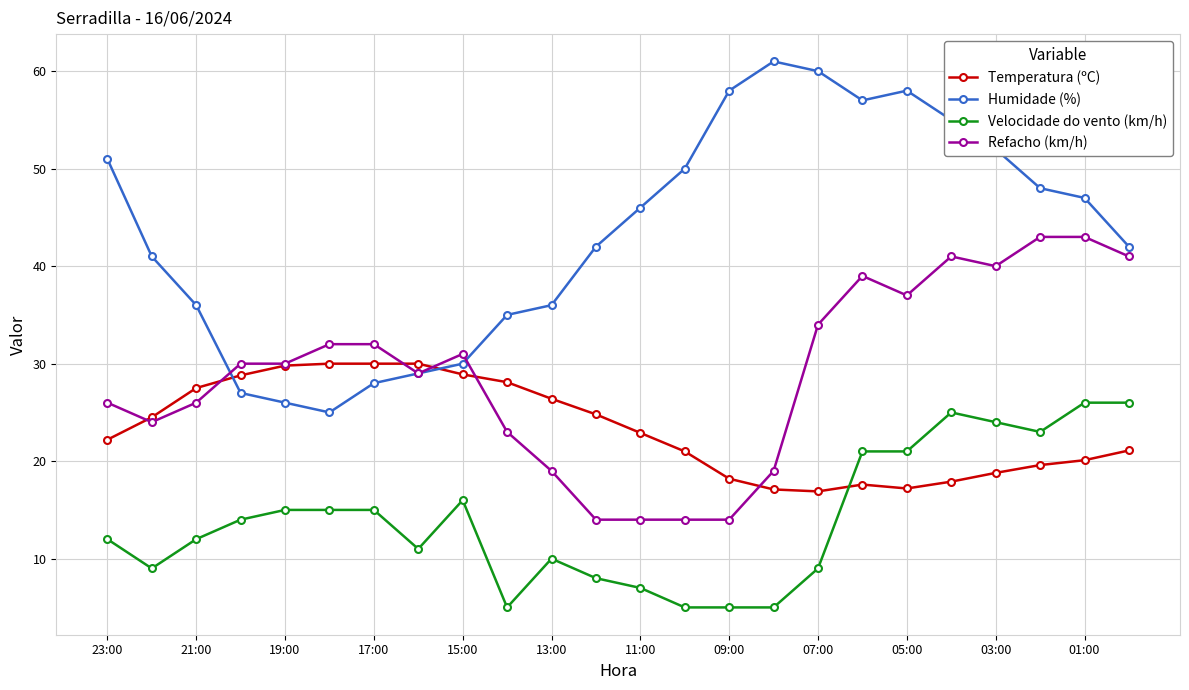

How many lines are shown in the chart?

4